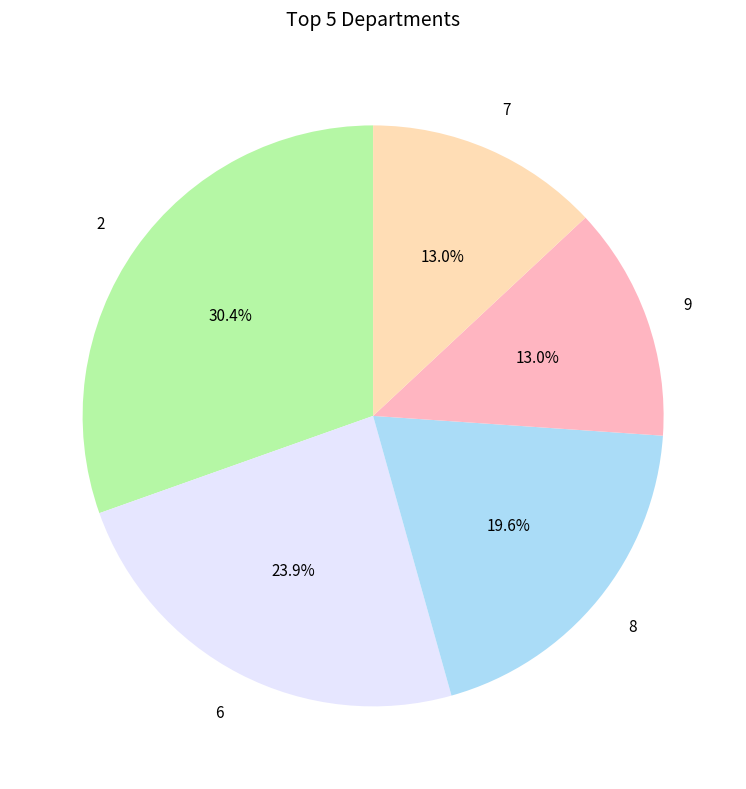

Is there a majority slice in this chart?

No